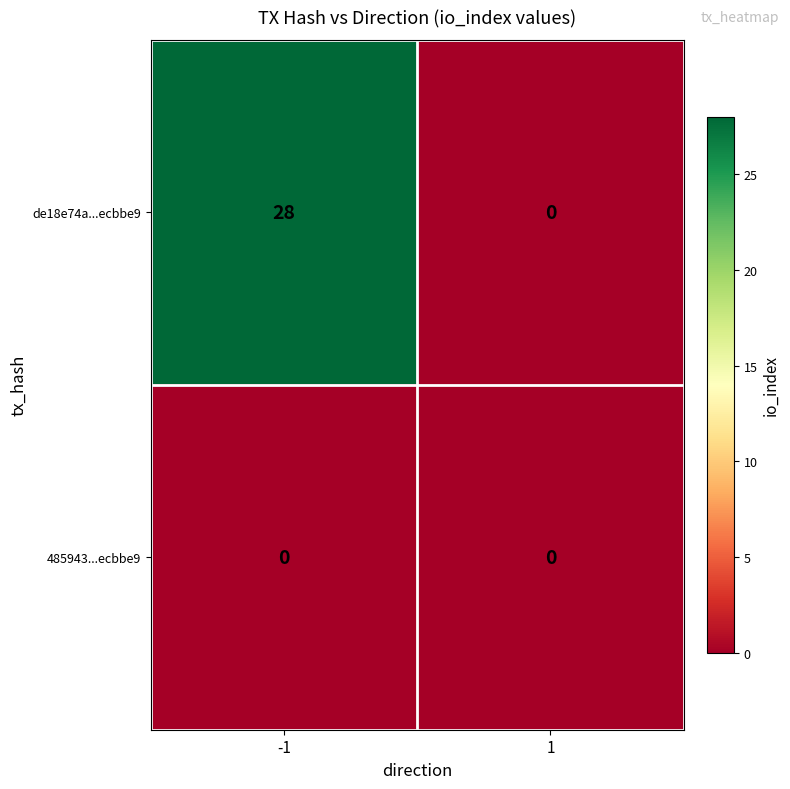

Count the number of categories in the chart.

2